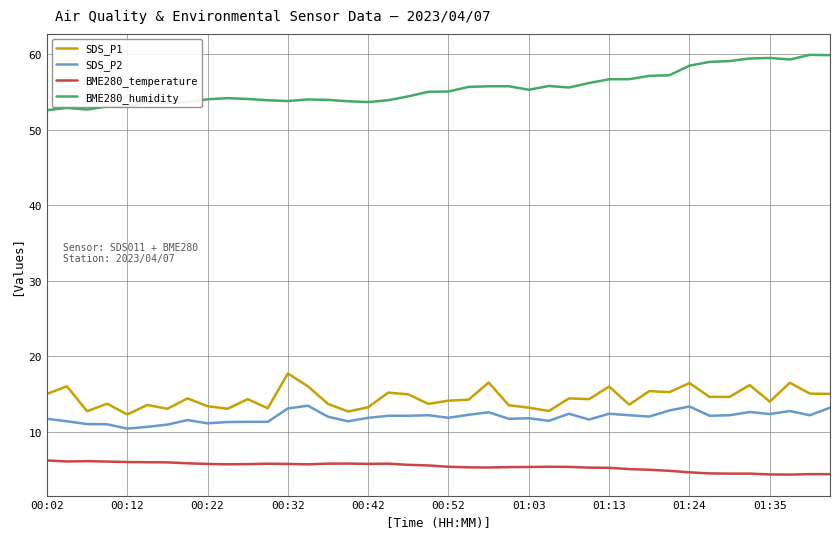

True or false: BME280_humidity and SDS_P2 cross at least once.

False